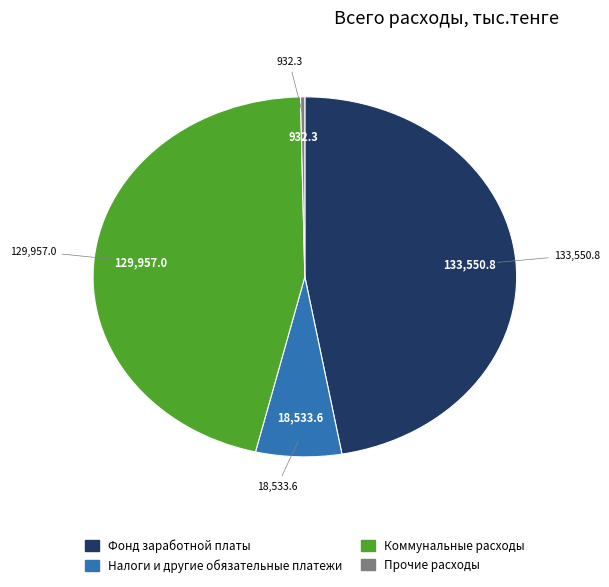

Is there a majority slice in this chart?

No